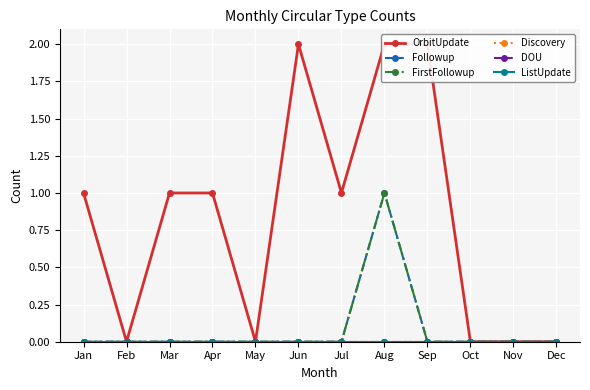

How many values in the OrbitUpdate series exceed 1?

3